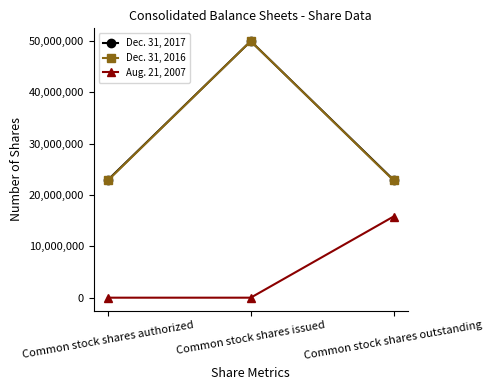

Is the value of Dec. 31, 2017 at Common stock shares authorized greater than the value of Dec. 31, 2016 at Common stock shares issued?

No